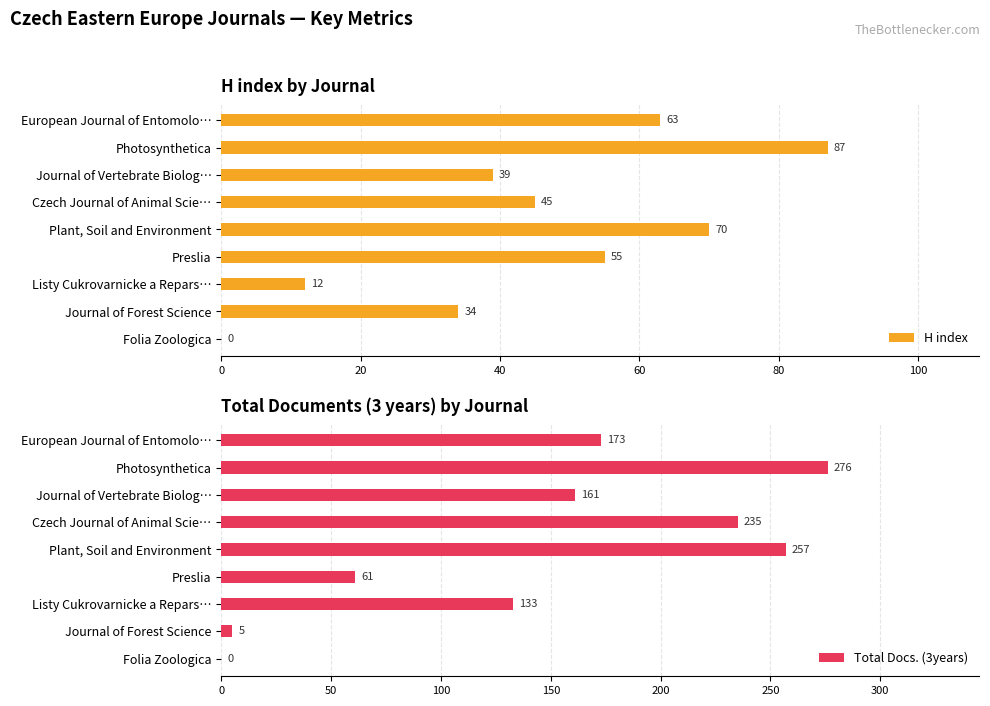

True or false: H index has a value of 95 at Preslia.

False